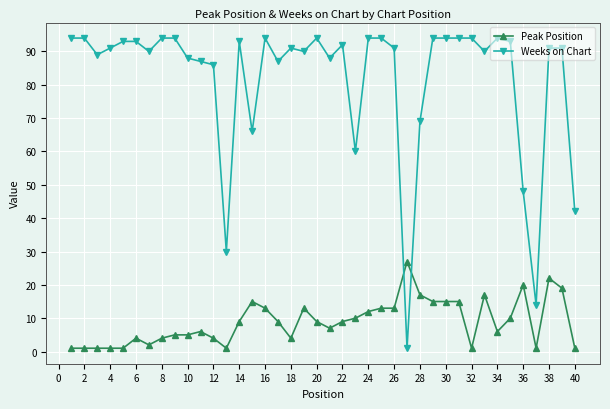

Which series has the largest range (max minus min)?

Weeks on Chart